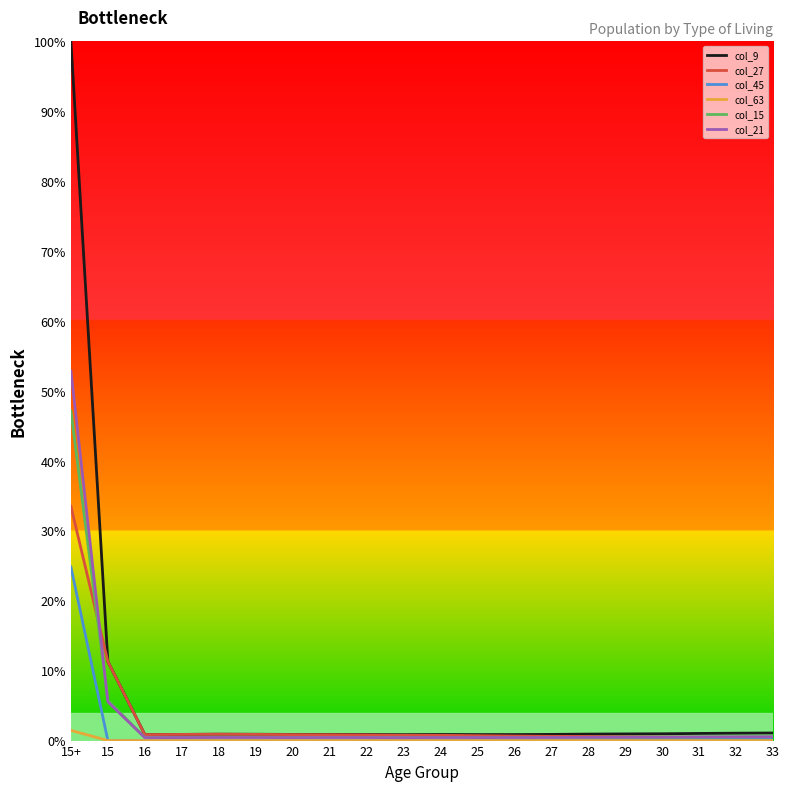

List the series in order of their peak value, highest first.

col_9, col_21, col_15, col_27, col_45, col_63